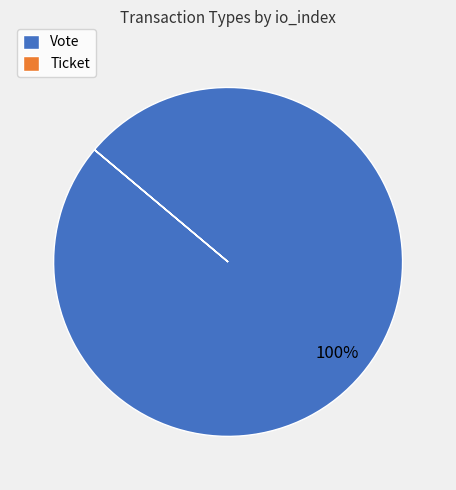

Which slice is the largest?

Vote